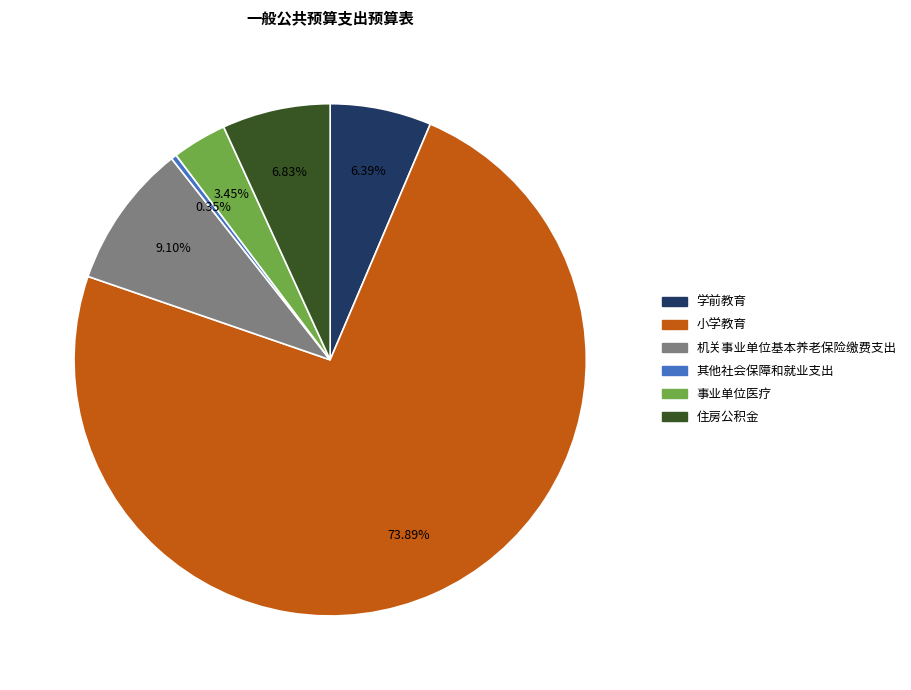

Is it true that 机关事业单位基本养老保险缴费支出 is 19% of the pie?

False